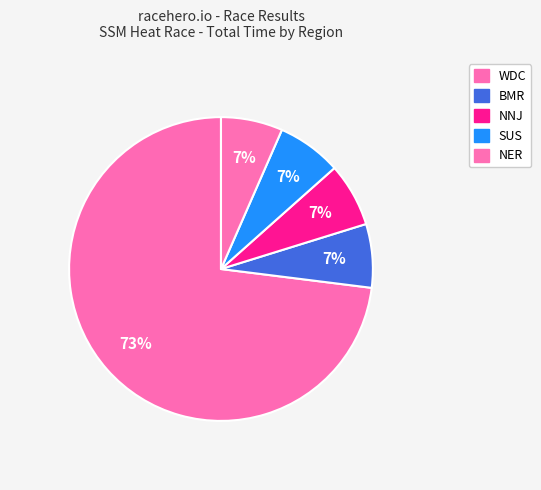

How many slices are in this pie chart?

5